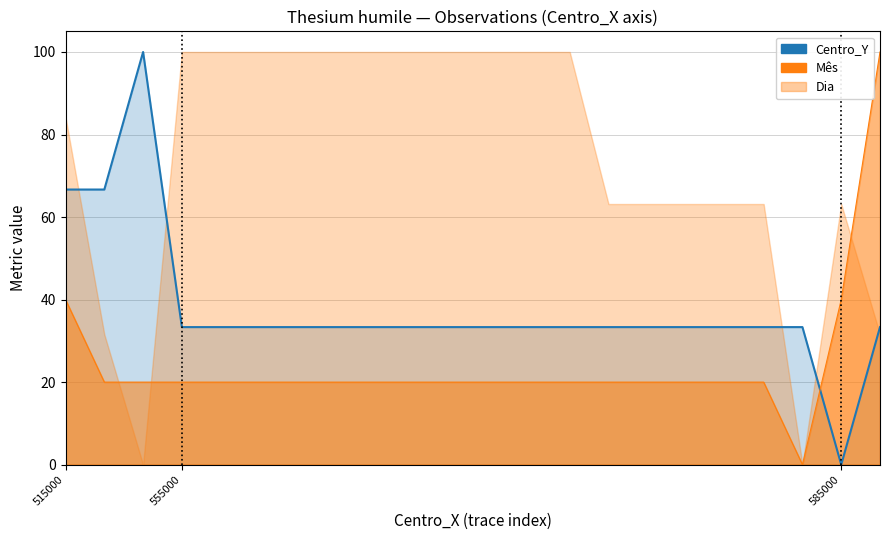

What is the value of the Centro_Y point at the 1st from the left?

66.7